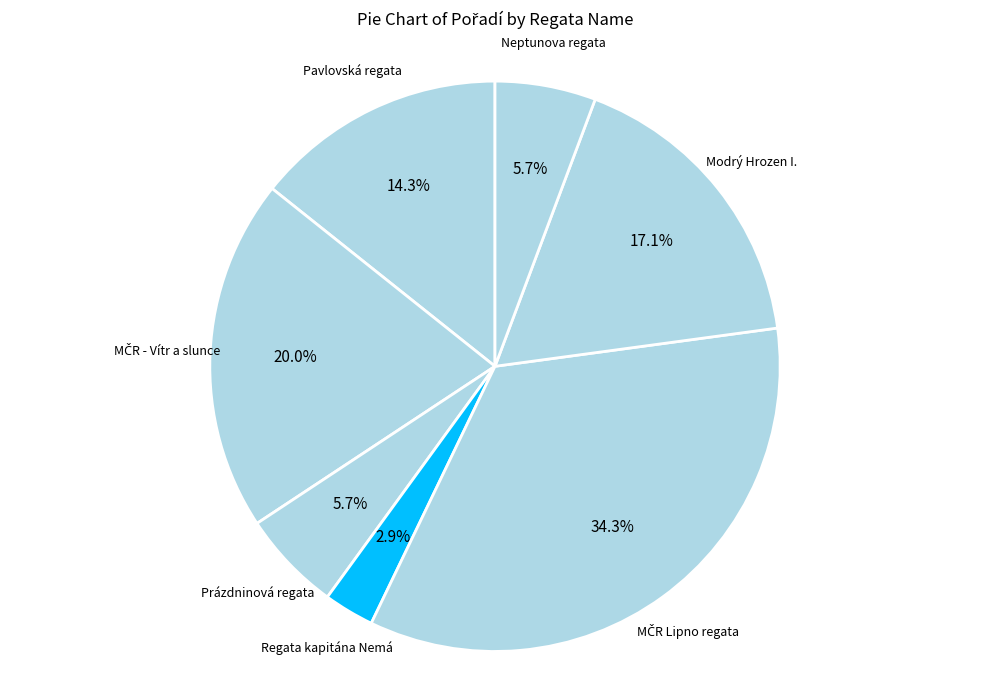

To the nearest percent, what percentage of the pie is Prázdninová regata?

6%